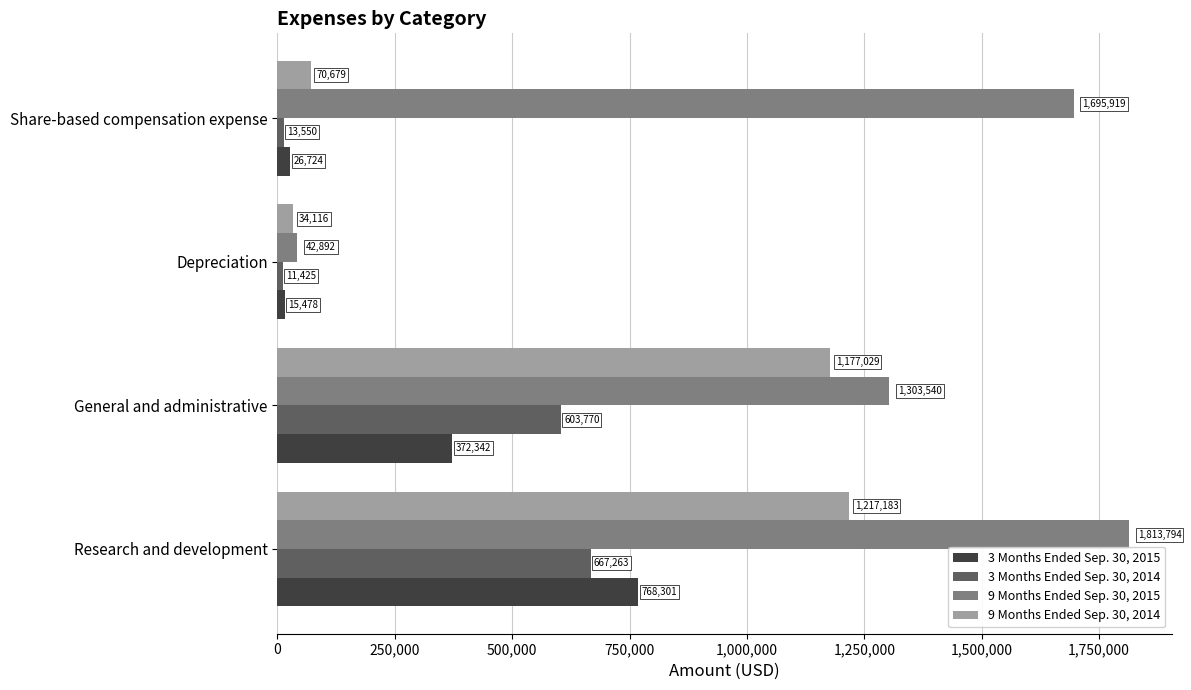

At how many categories does at least one series exceed 1242126?

3